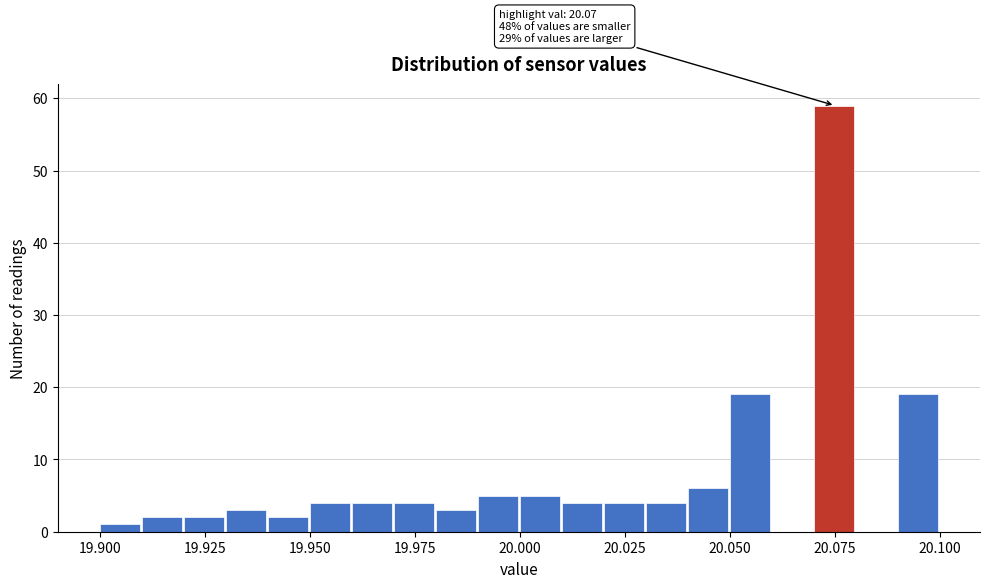

Around what value on the x-axis is the tallest bar? Give the approximate position of its centre, as read against the axis.

20.075